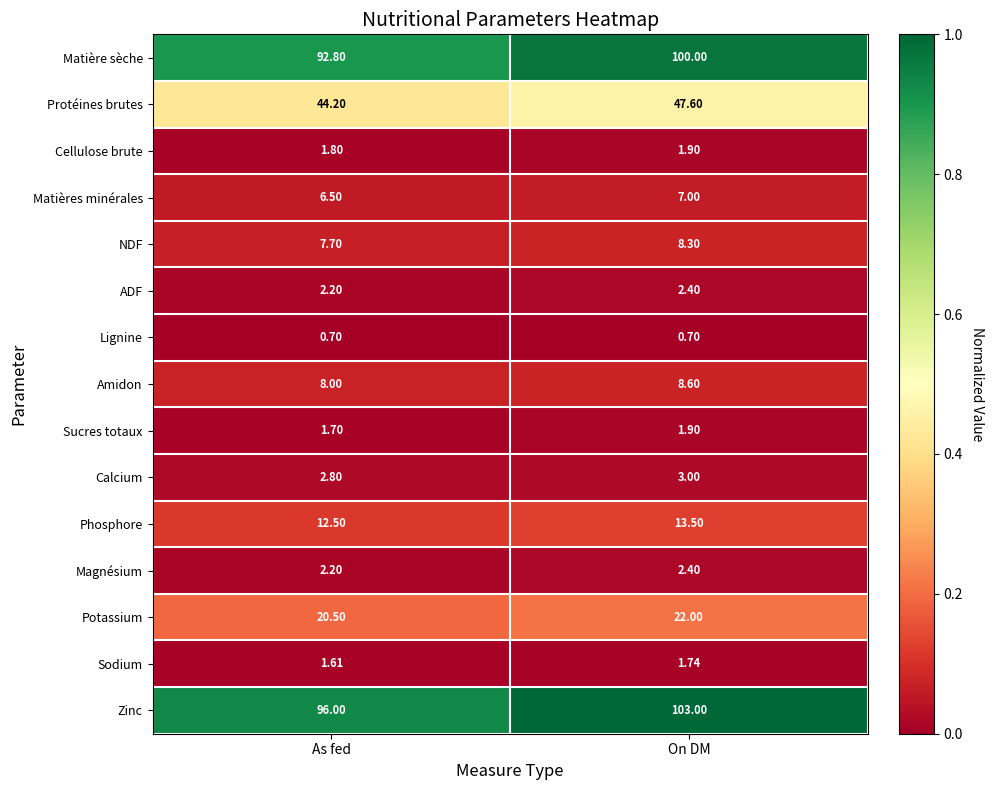

At which label does Potassium reach its peak?

On DM